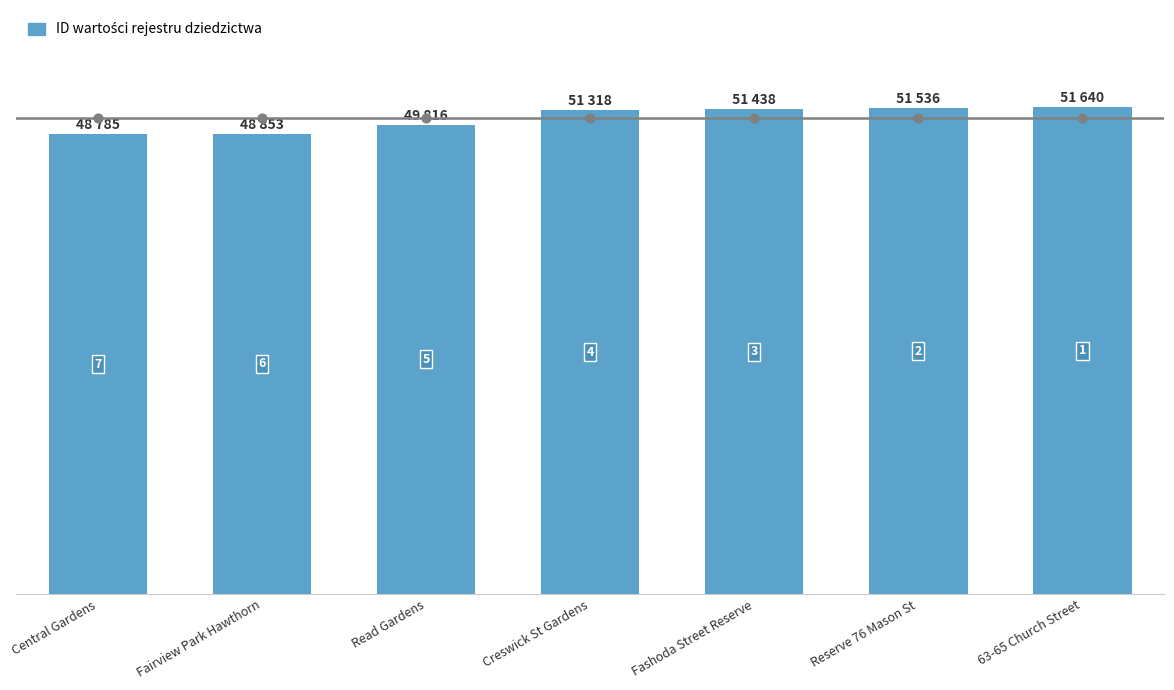

What is the ratio of the value at 63-65 Church Street to the value at Fairview Park Hawthorn?

1.1